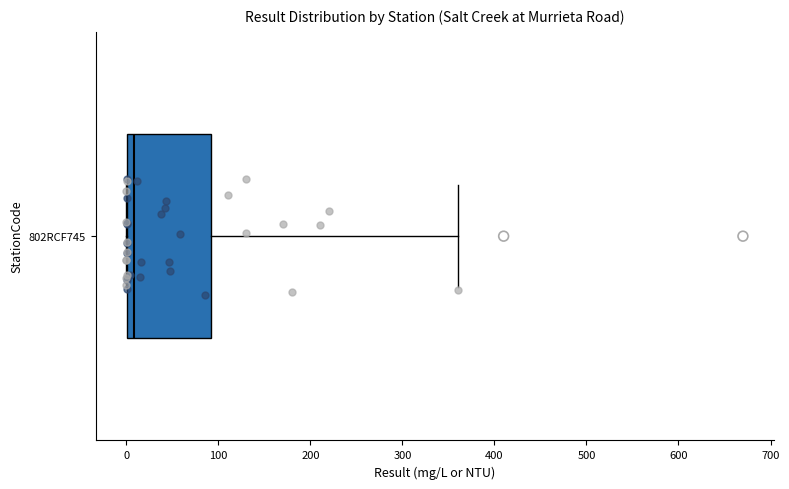

Where does the right whisker of the box for 802RCF745 end on the x-axis? The values are not printed on the chart, so give them approximately, as read against the axis.

360